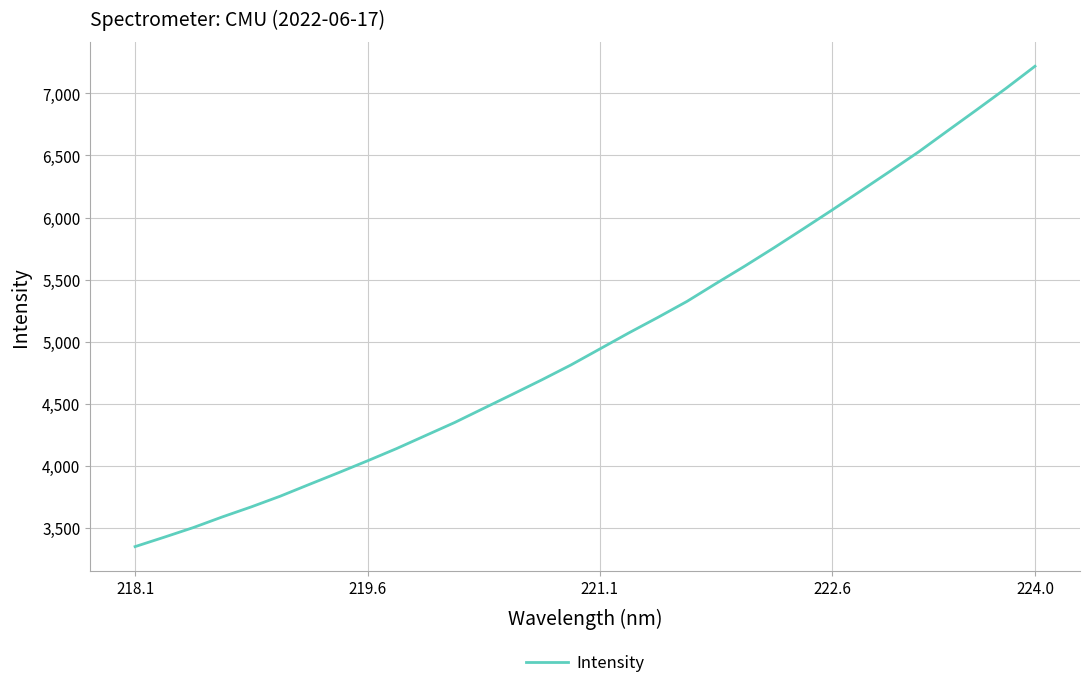

What is the difference between the maximum and minimum values?

3866.7